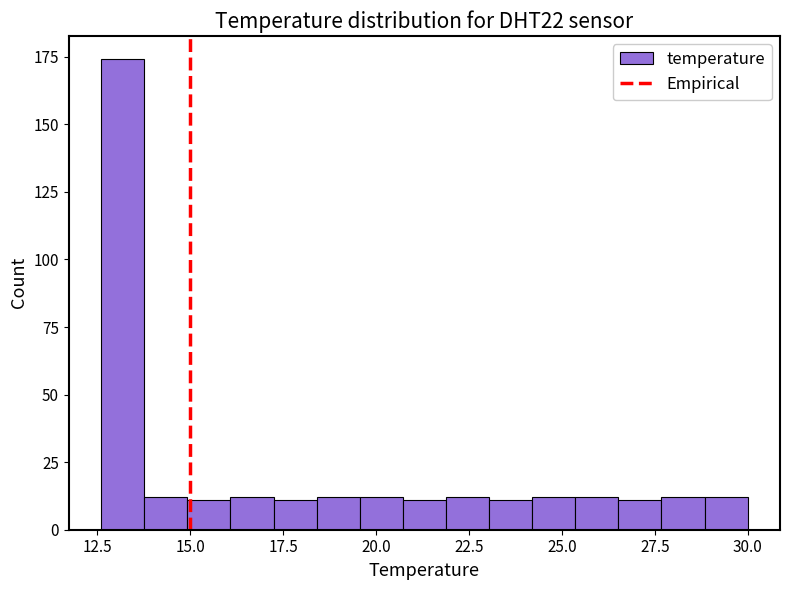

Around what value on the x-axis is the tallest bar? Give the approximate position of its centre, as read against the axis.

13.0